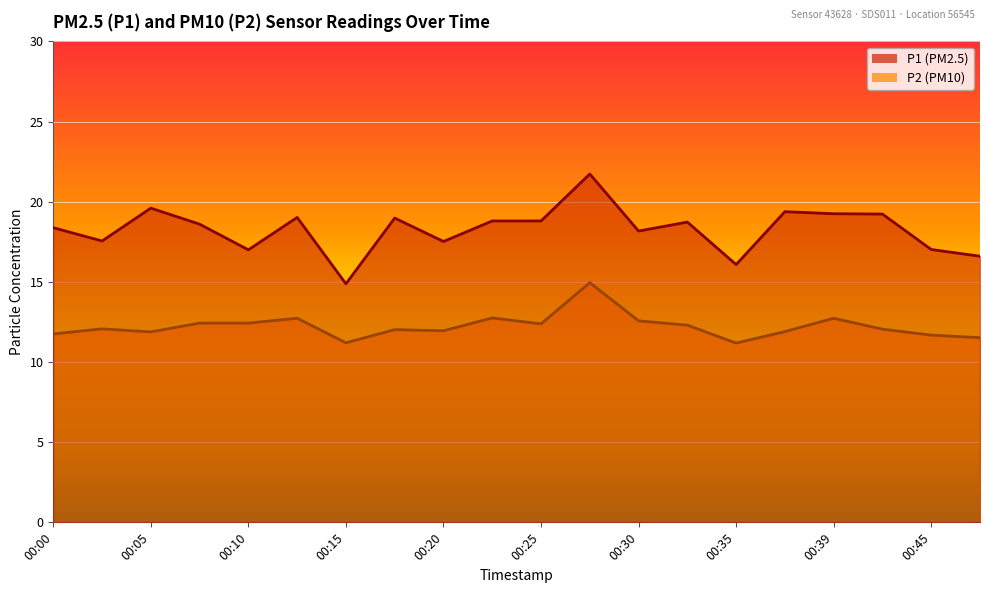

The P2 series shows 12.4 at 00:25. True or false?

True